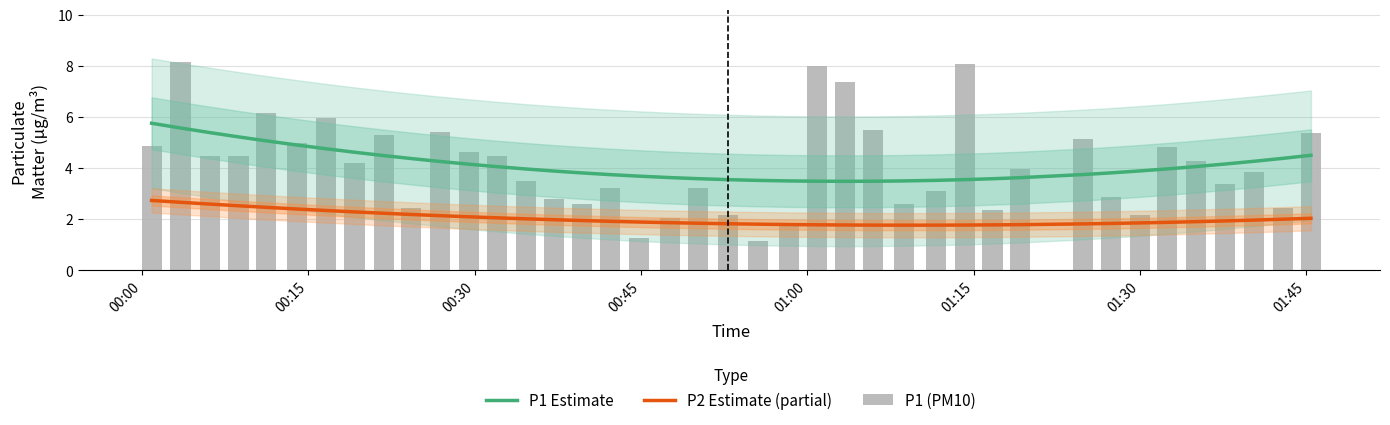

What is the approximate value of P1 (PM10) at 01:30?

2.1